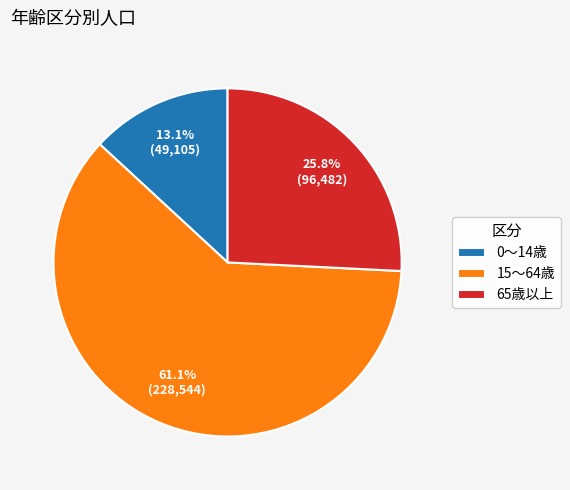

To the nearest percent, what is the combined percentage of 15～64歳 and 65歳以上?

87%